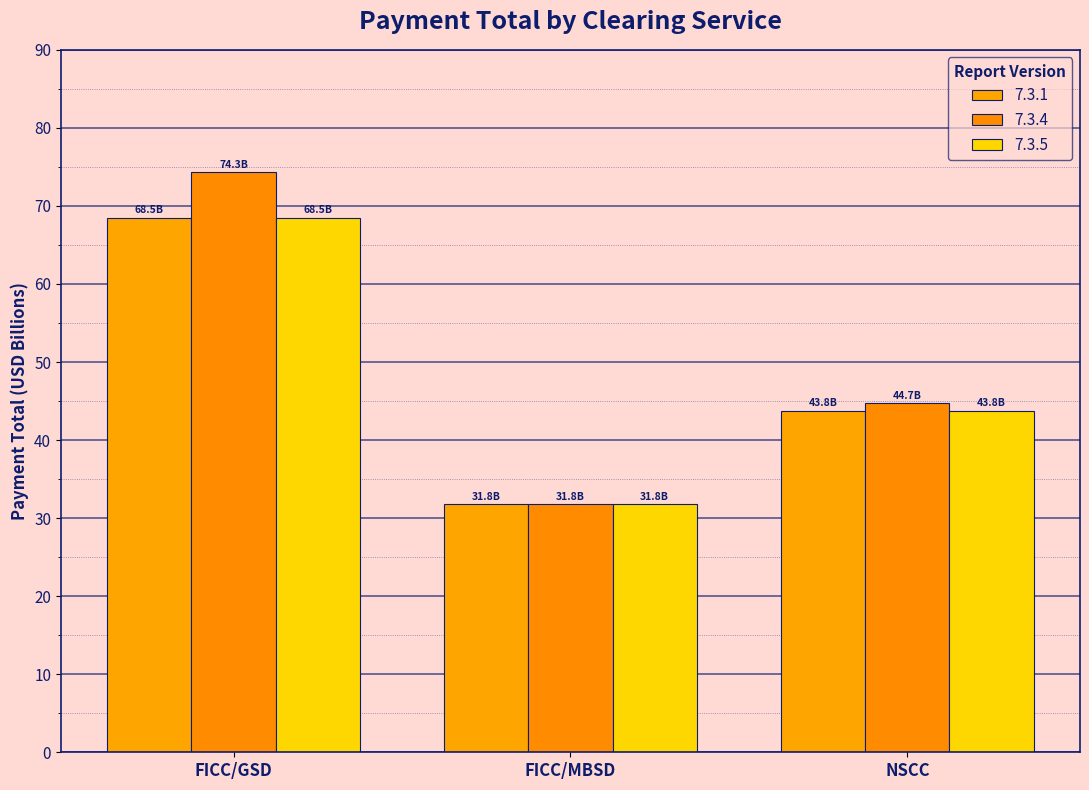

The value of 7.3.4 at FICC/MBSD is 31.8. True or false?

True